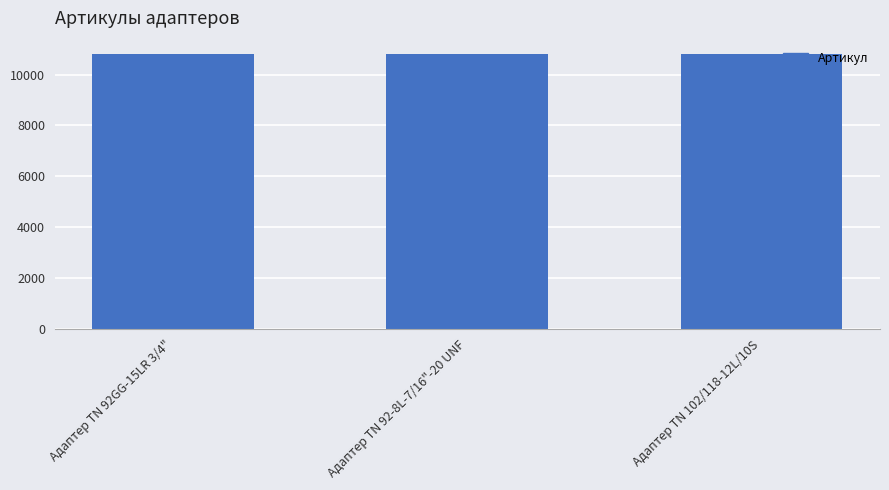

What is the maximum value shown in the chart?

10795